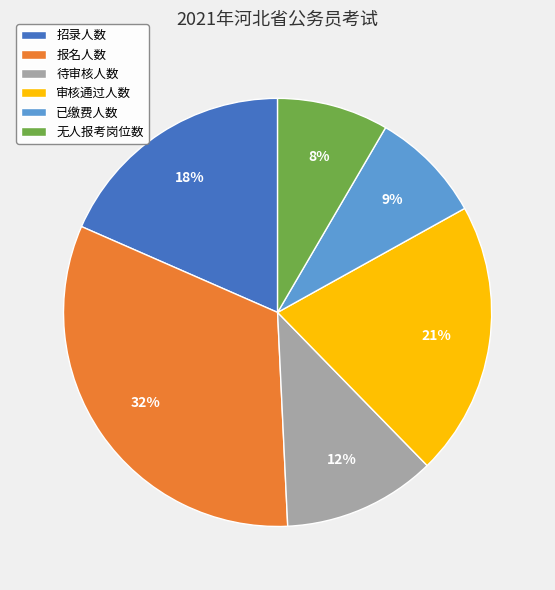

To the nearest percent, what is the average slice percentage?

17%